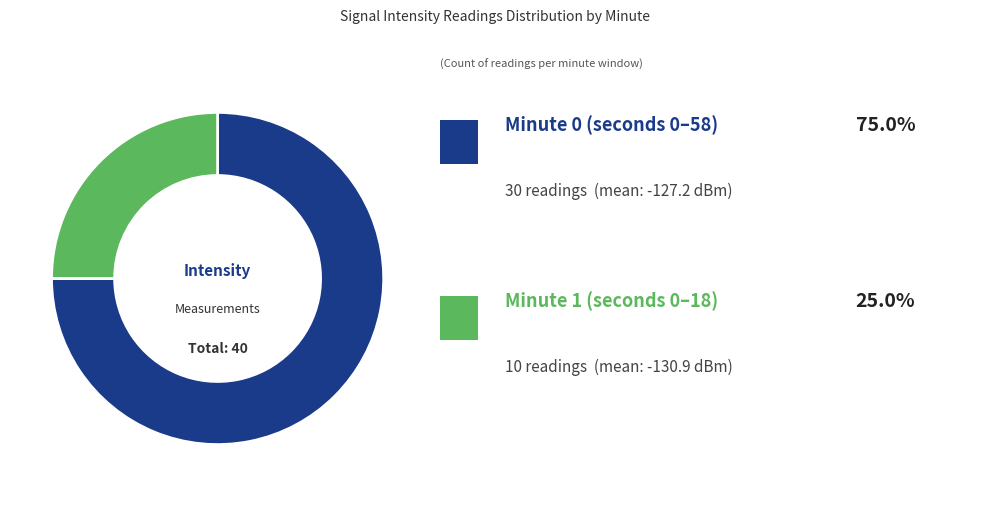

Is there any slice that represents more than half of the pie?

Yes